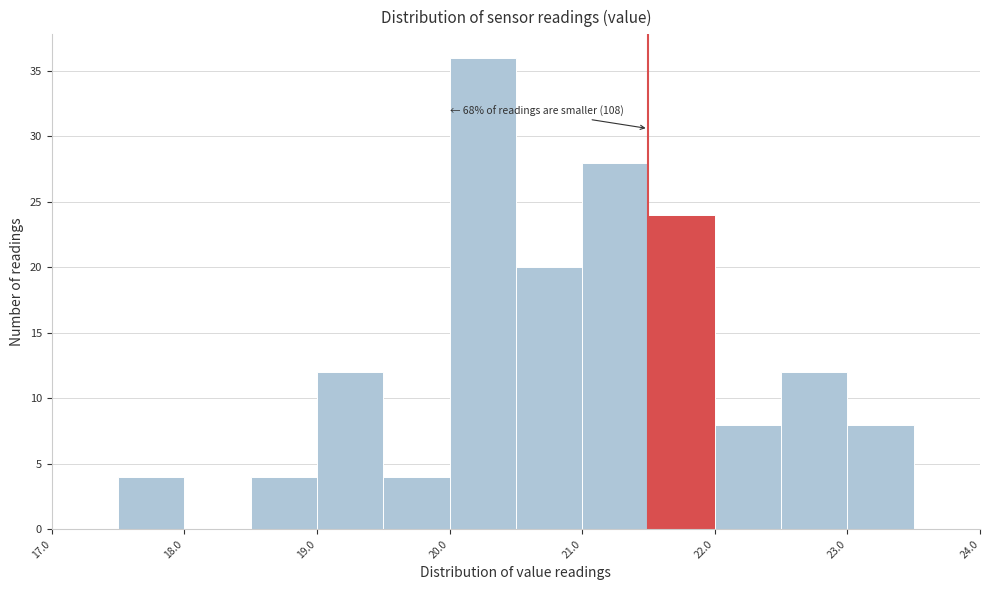

Which range on the x-axis has the tallest bar?

20.0 to 20.5